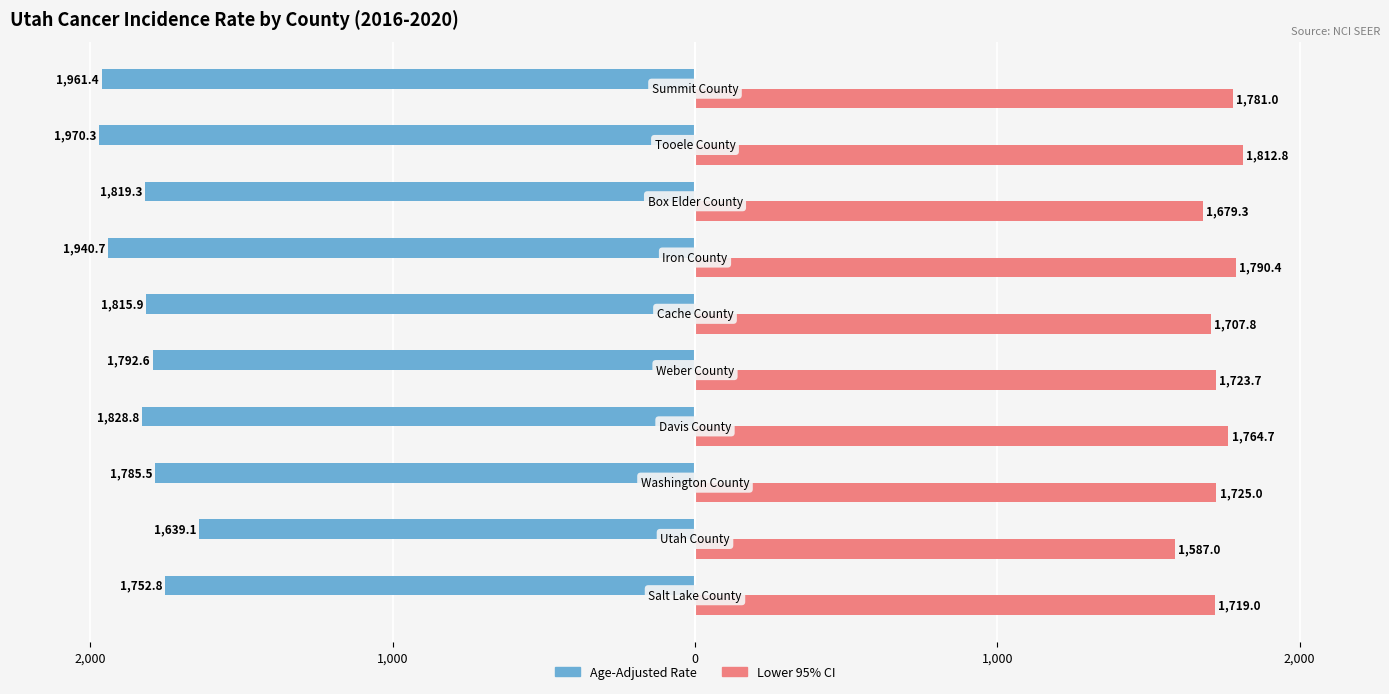

What are all the series names shown in the legend?

Age-Adjusted Rate, Lower 95% CI